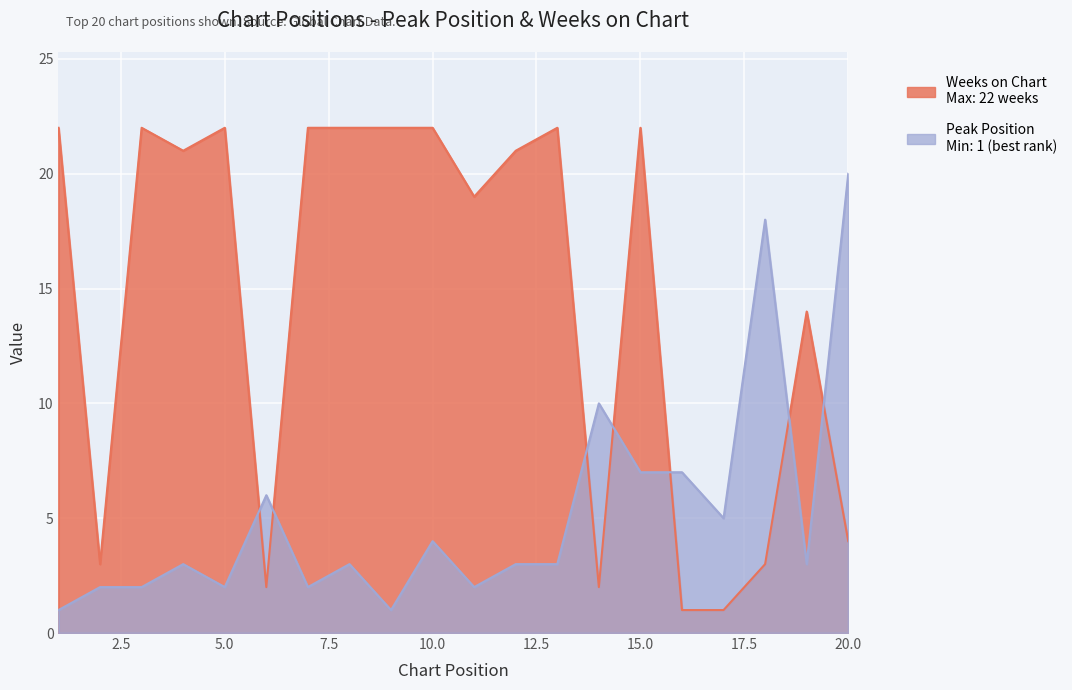

Reading right to left, what are all the values shown in this chart?

Peak Position: 20=20	19=3	18=18	17=5	16=7	15=7	14=10	13=3	12=3	11=2	10=4	9=1	8=3	7=2	6=6	5=2	4=3	3=2	2=2	1=1
Weeks on Chart: 20=4	19=14	18=3	17=1	16=1	15=22	14=2	13=22	12=21	11=19	10=22	9=22	8=22	7=22	6=2	5=22	4=21	3=22	2=3	1=22